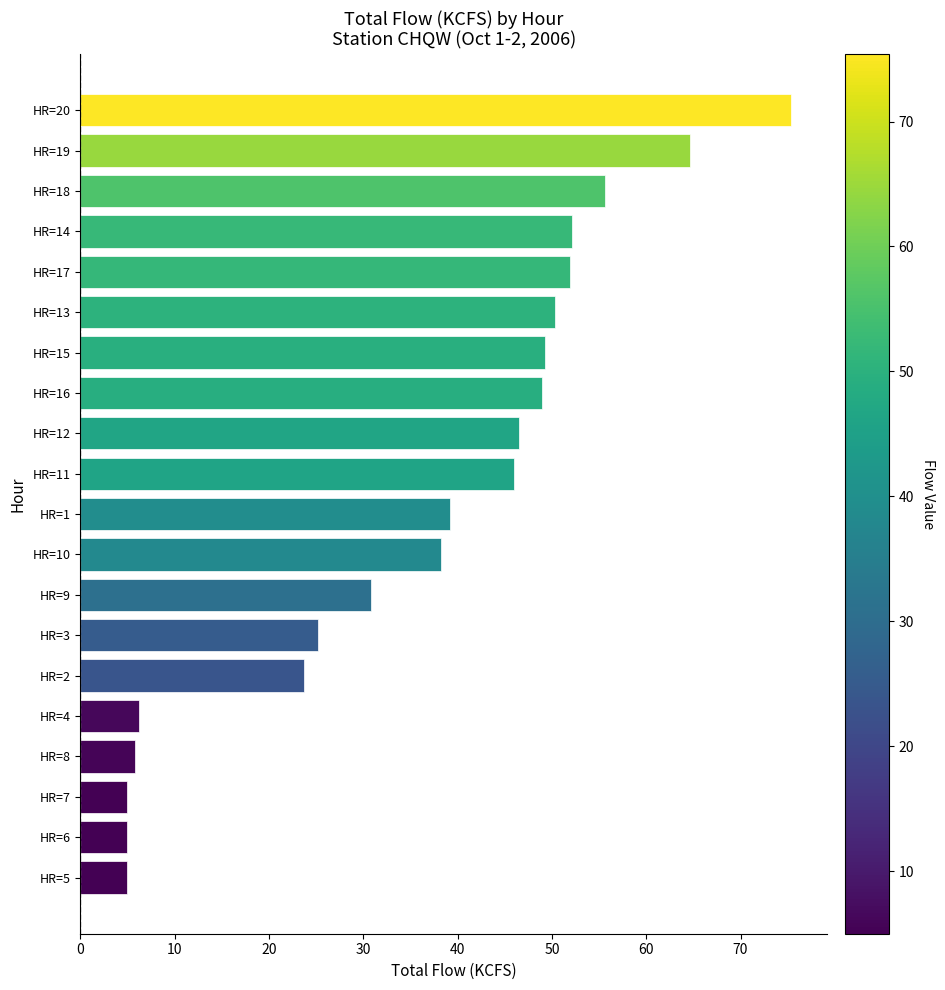

The value at HR=4 is 6.2. True or false?

True